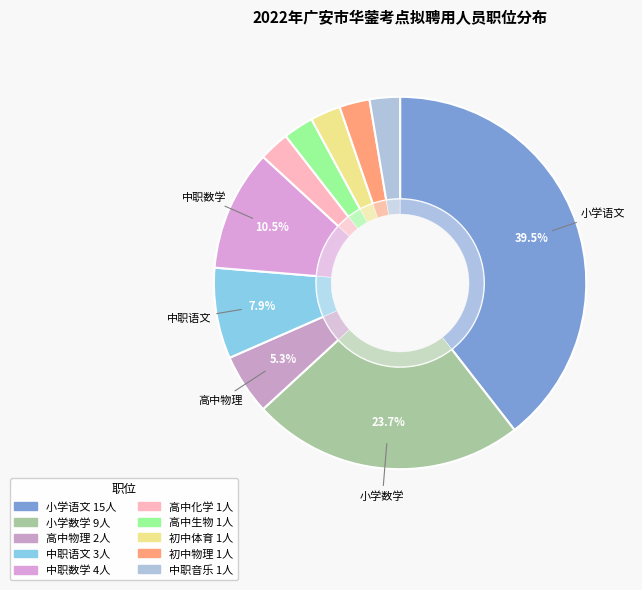

What is the largest slice in the pie chart?

小学语文